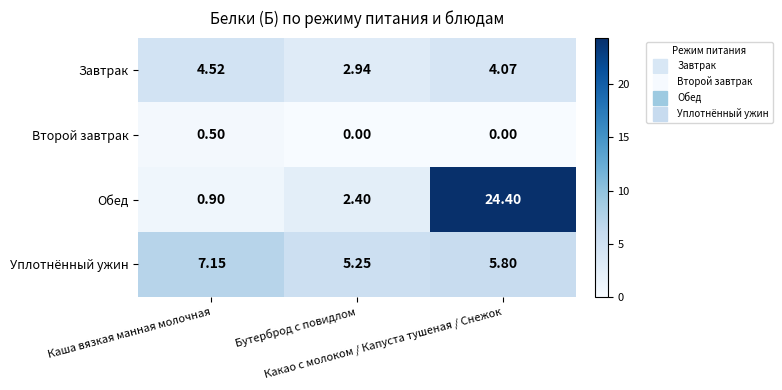

Which series has the largest total across all categories?

Обед